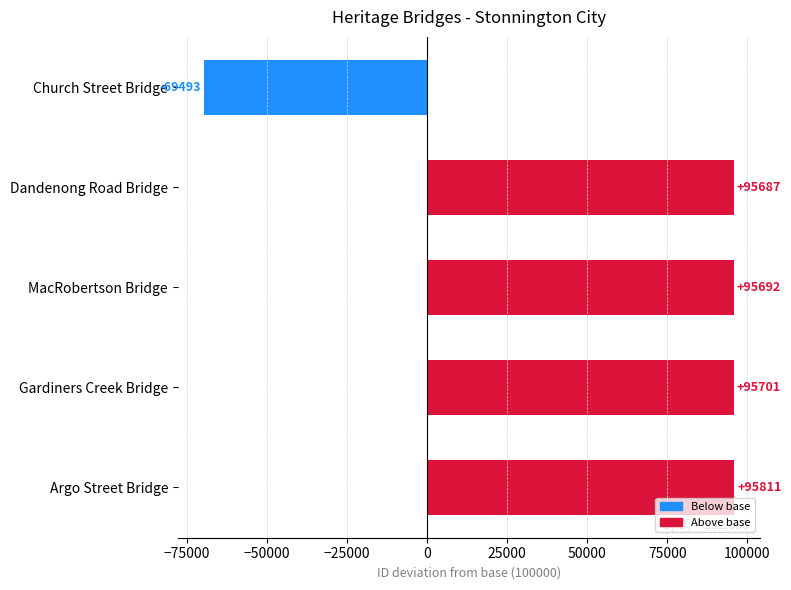

How many negative values are there?

1